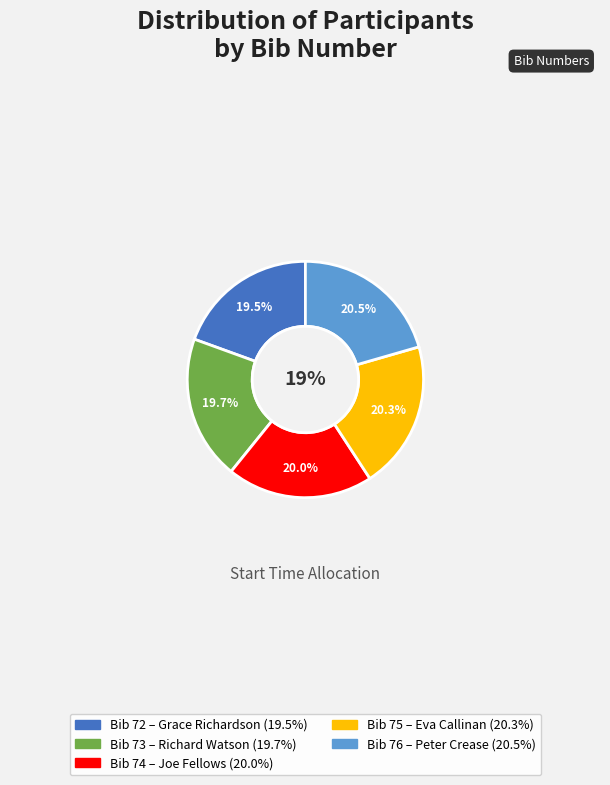

What is the smallest slice in the pie chart?

Grace Richardson
19:06:00